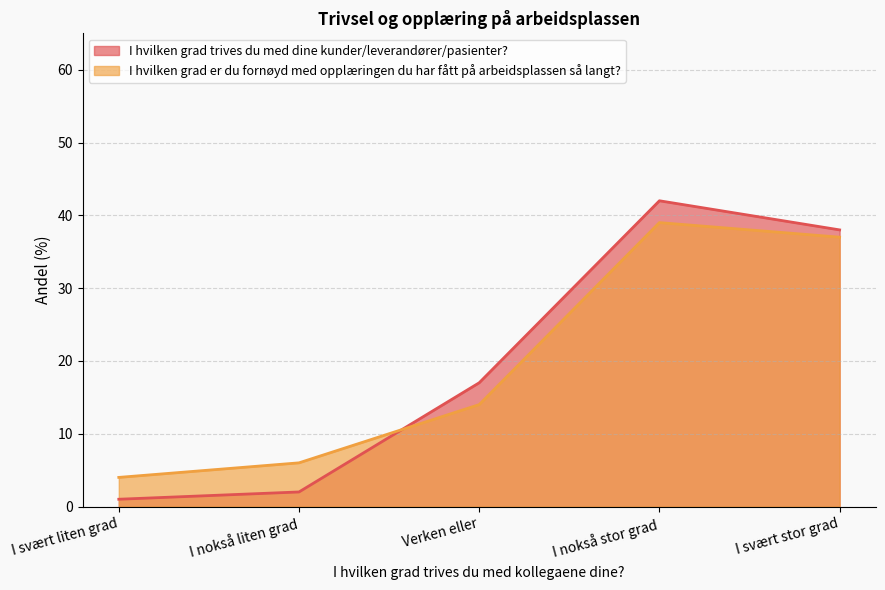

What is the total value across all series at I nokså liten grad?

8